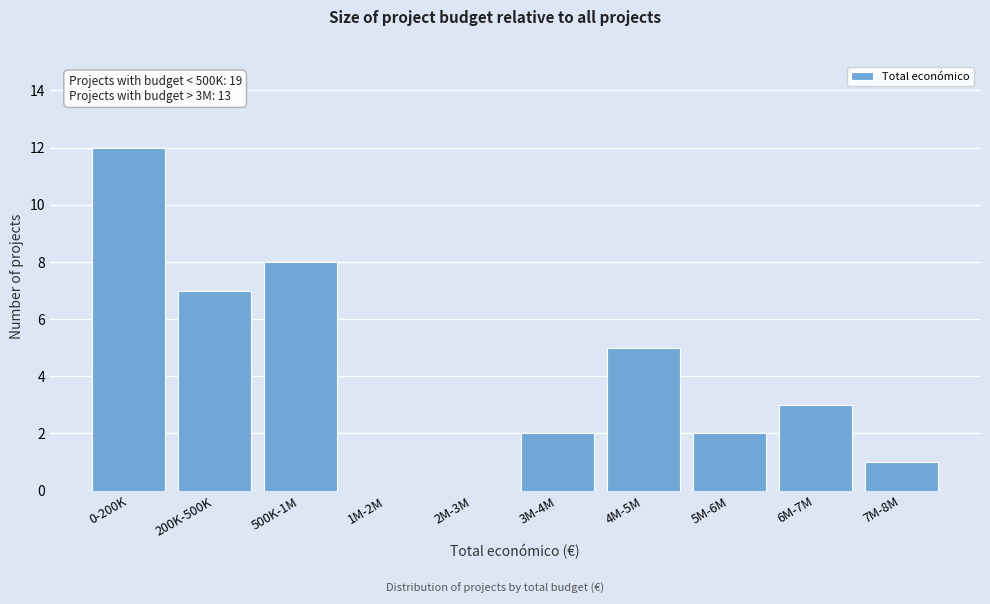

Reading left to right, extract all data points from this chart.

0-200K=12	200K-500K=7	500K-1M=8	1M-2M=0	2M-3M=0	3M-4M=2	4M-5M=5	5M-6M=2	6M-7M=3	7M-8M=1